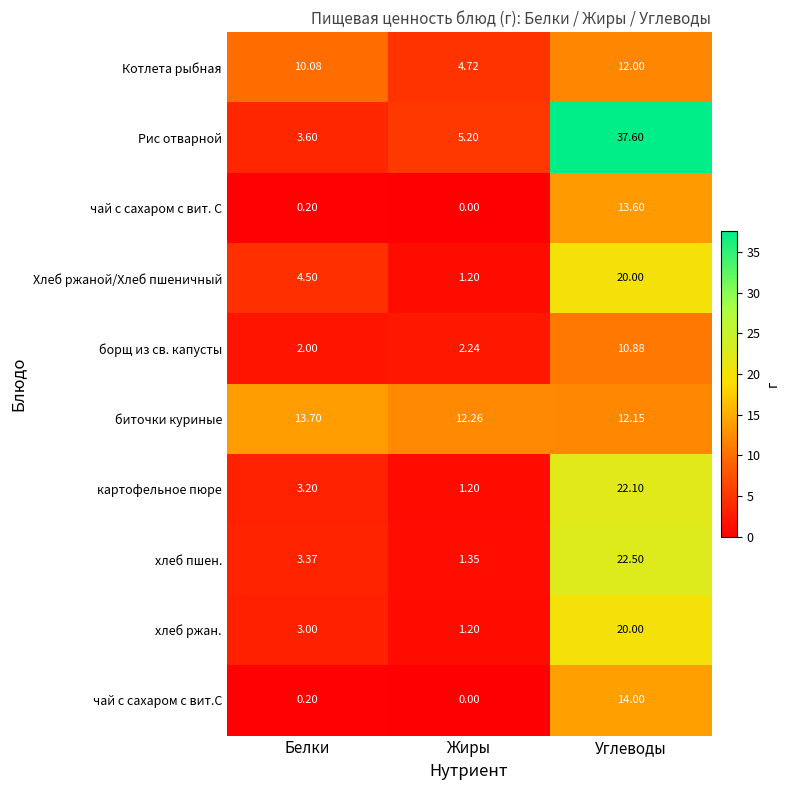

What is the maximum value shown in the chart?

37.6